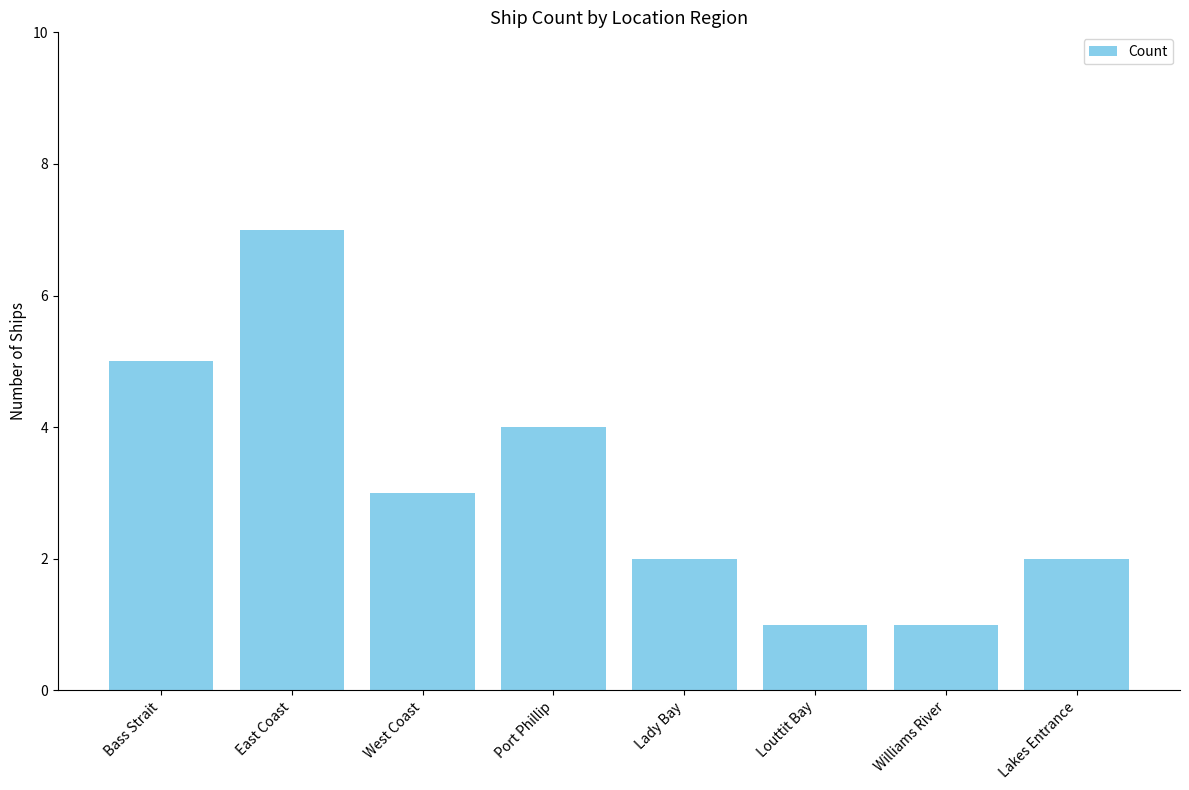

Reading left to right, list all the values displayed in this chart.

Bass Strait=5	East Coast=7	West Coast=3	Port Phillip=4	Lady Bay=2	Louttit Bay=1	Williams River=1	Lakes Entrance=2